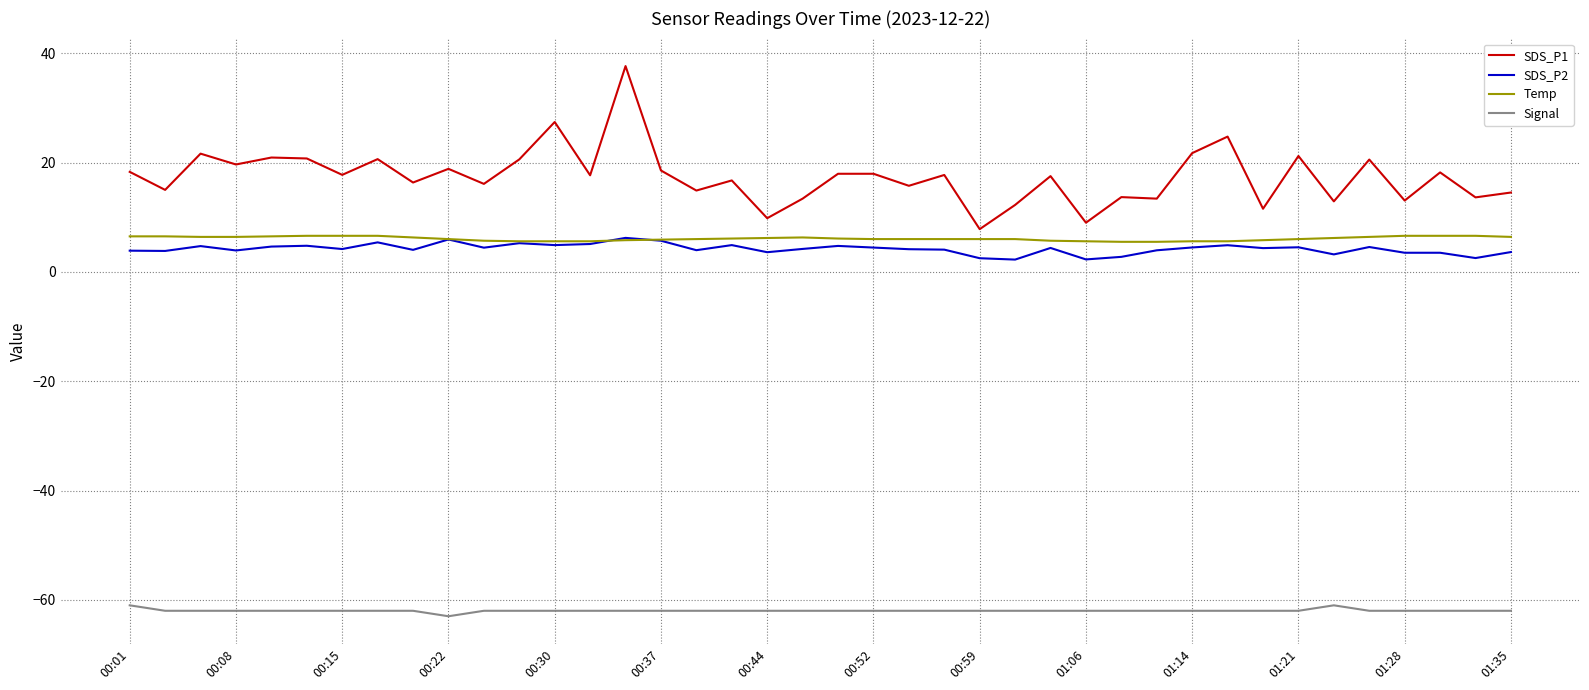

What is the maximum value for Temp?

6.6